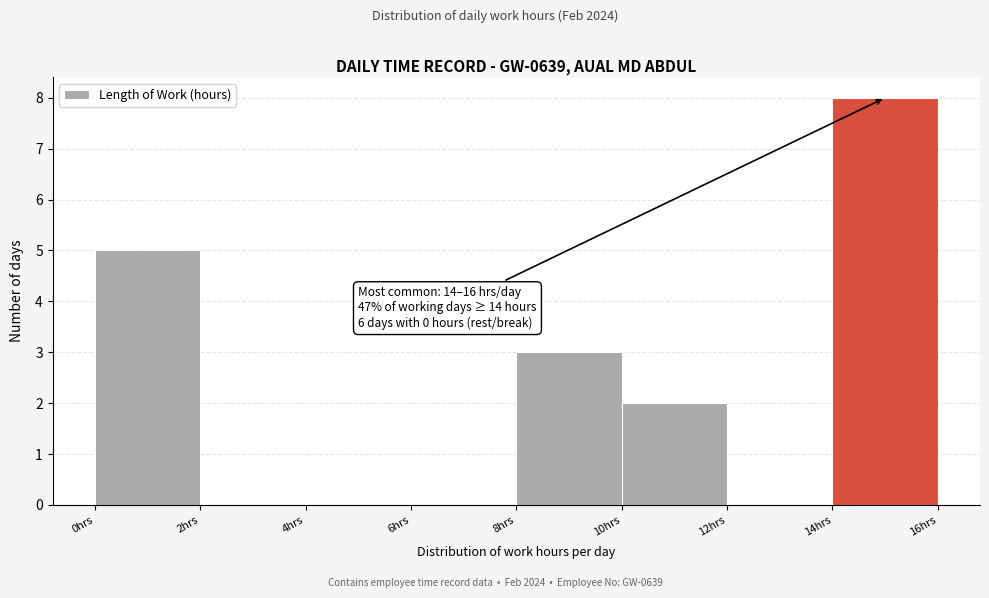

Over which range of the x-axis is the bar tallest?

14 to 16